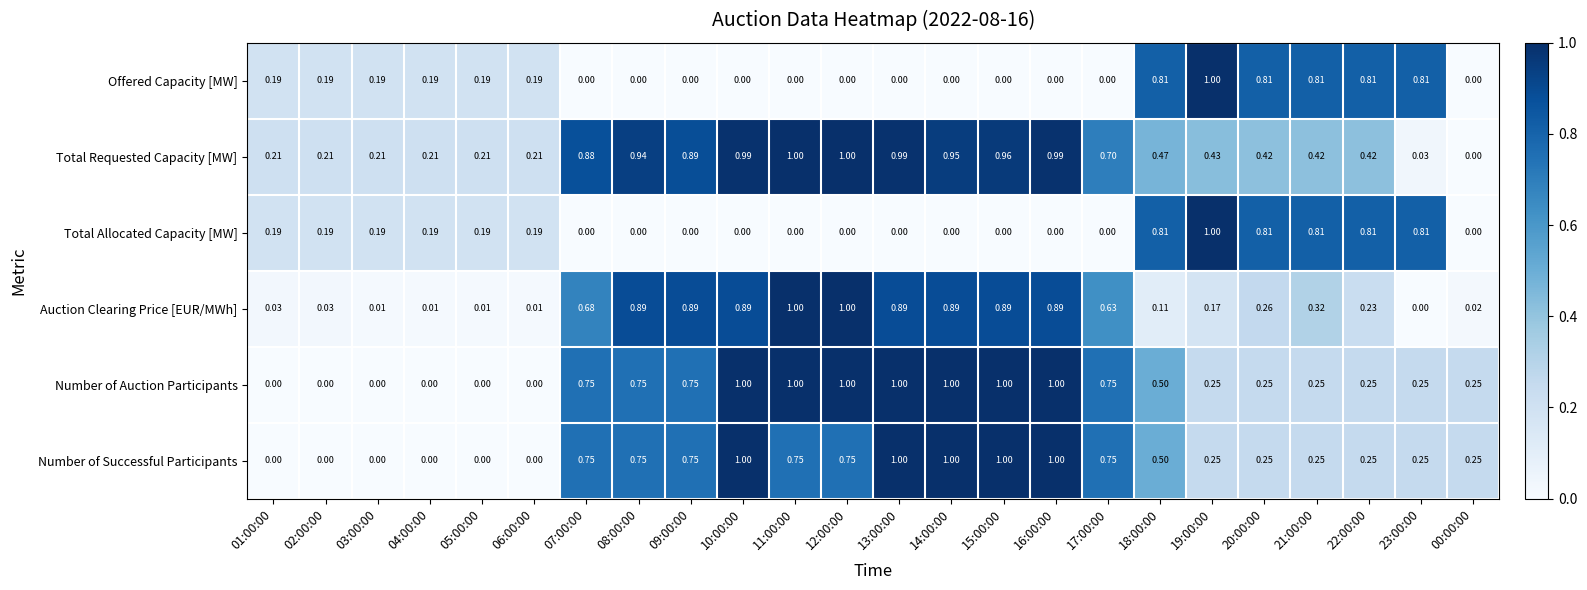

Which series has the largest total across all categories?

Total Requested Capacity [MW]